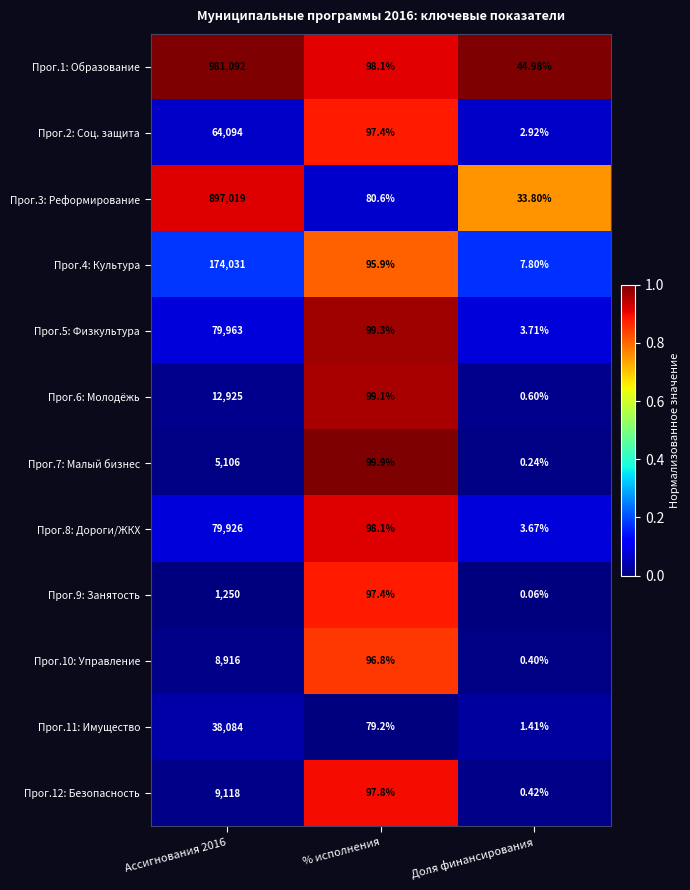

At which label is Прог.5: Физкультура closest to 39983?

% исполнения